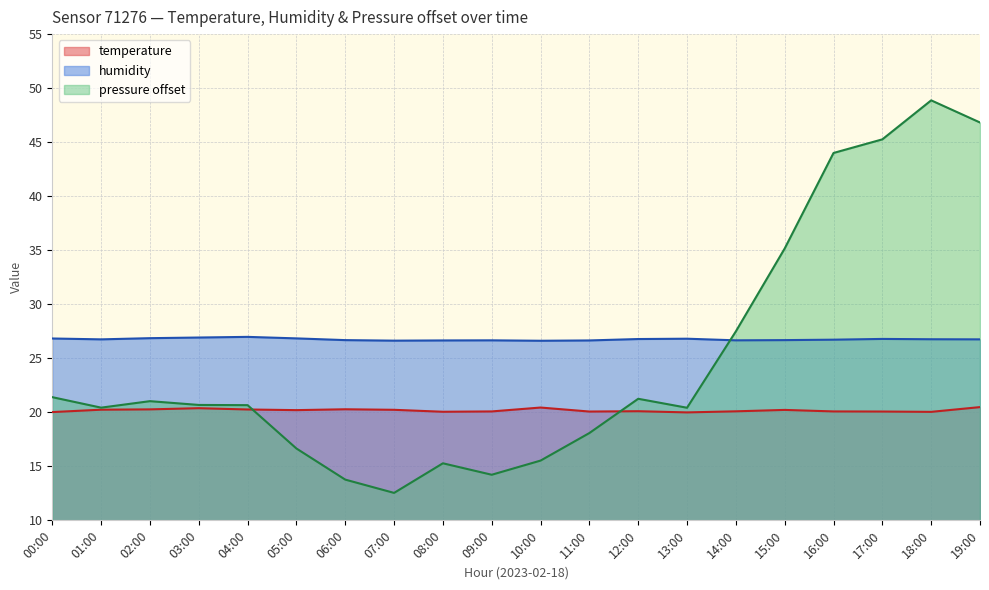

How many lines are shown in the chart?

3